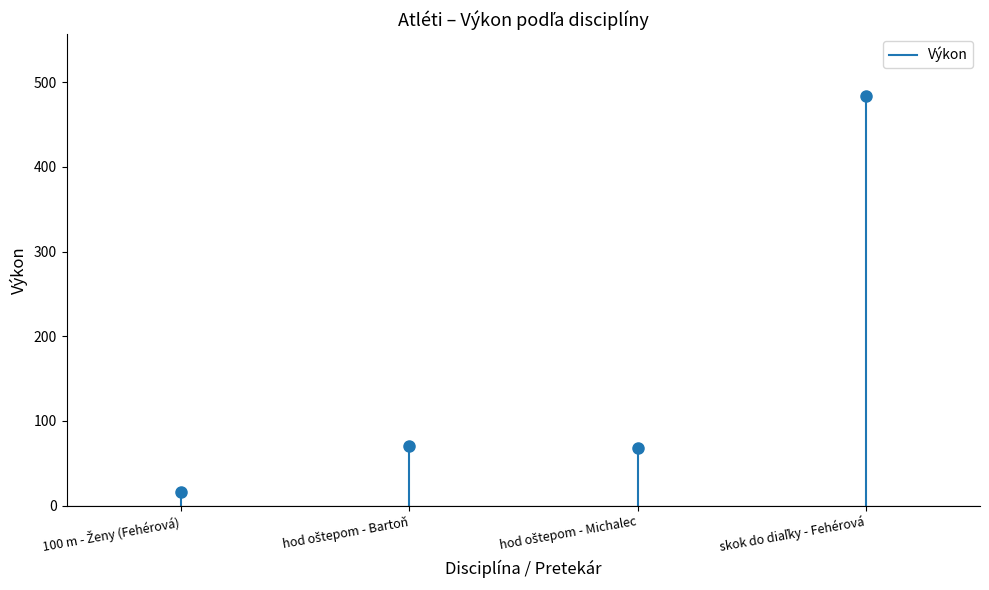

Where is the data nearest to the value 7?

100 m - Ženy (Fehérová)